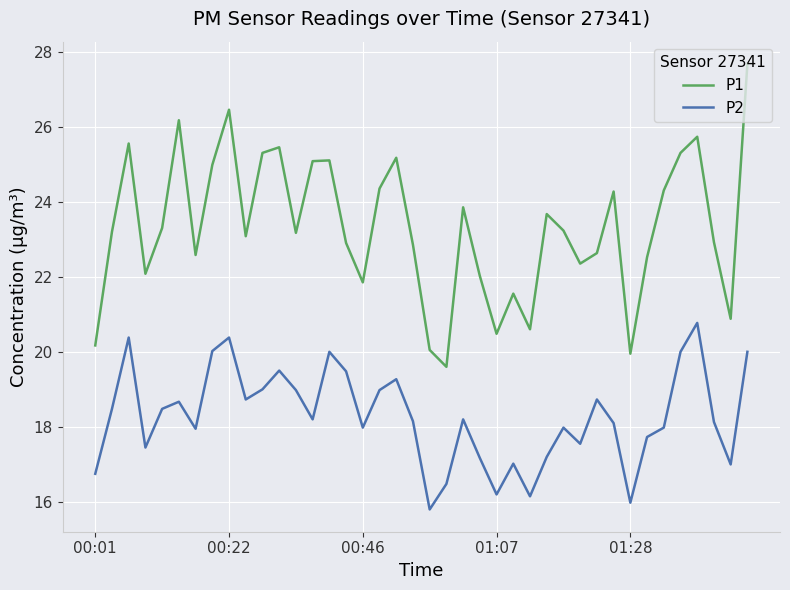

True or false: P2 has more than 0 interior local peaks.

True